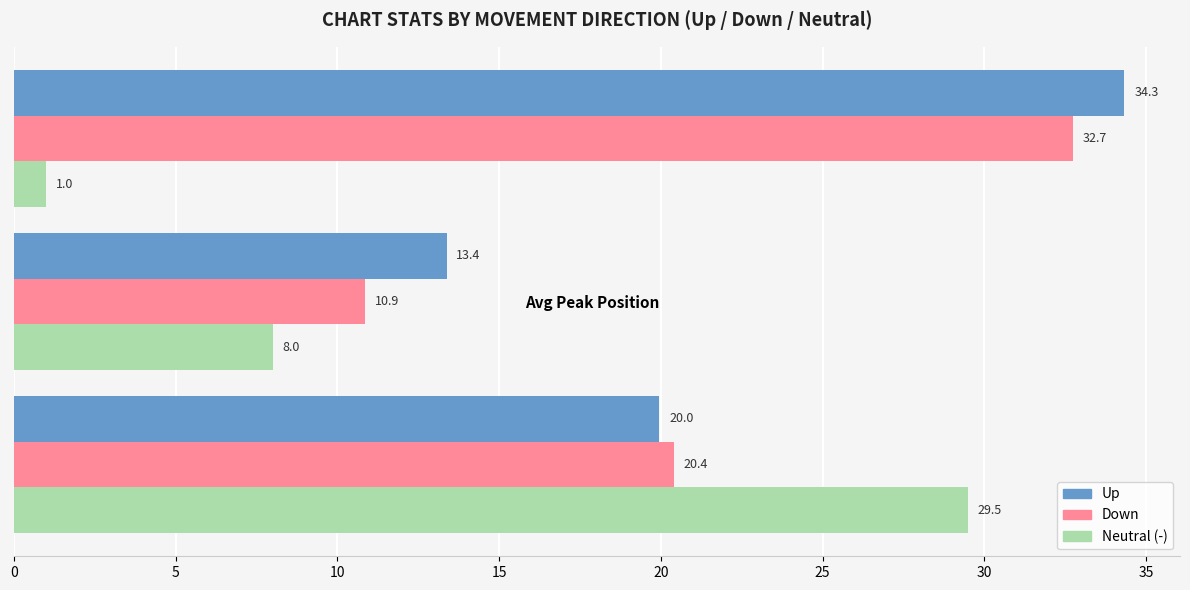

Which series has the largest total across all categories?

Up